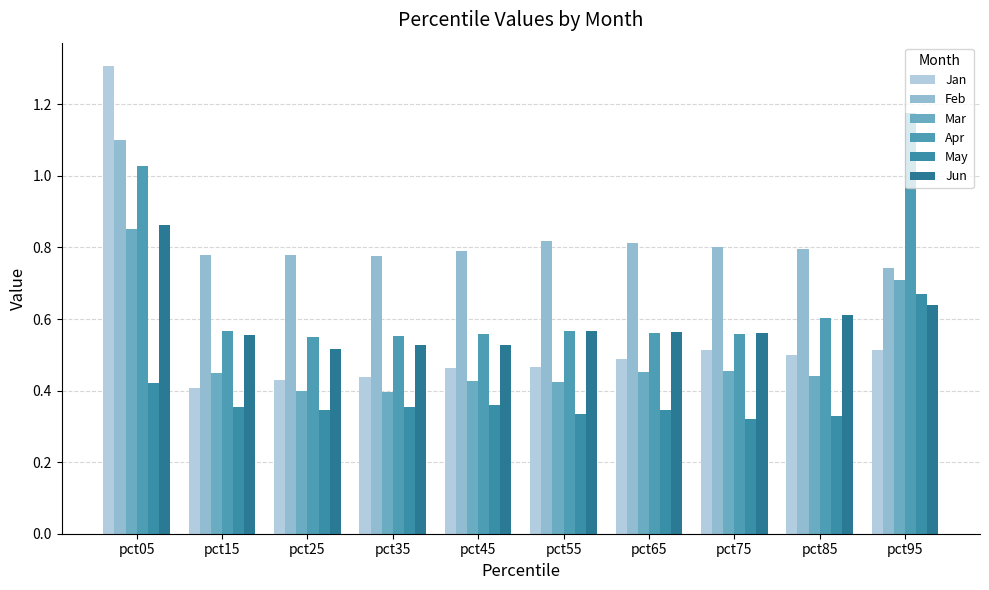

List the series in order of their peak value, highest first.

Jan, Apr, Feb, Jun, Mar, May